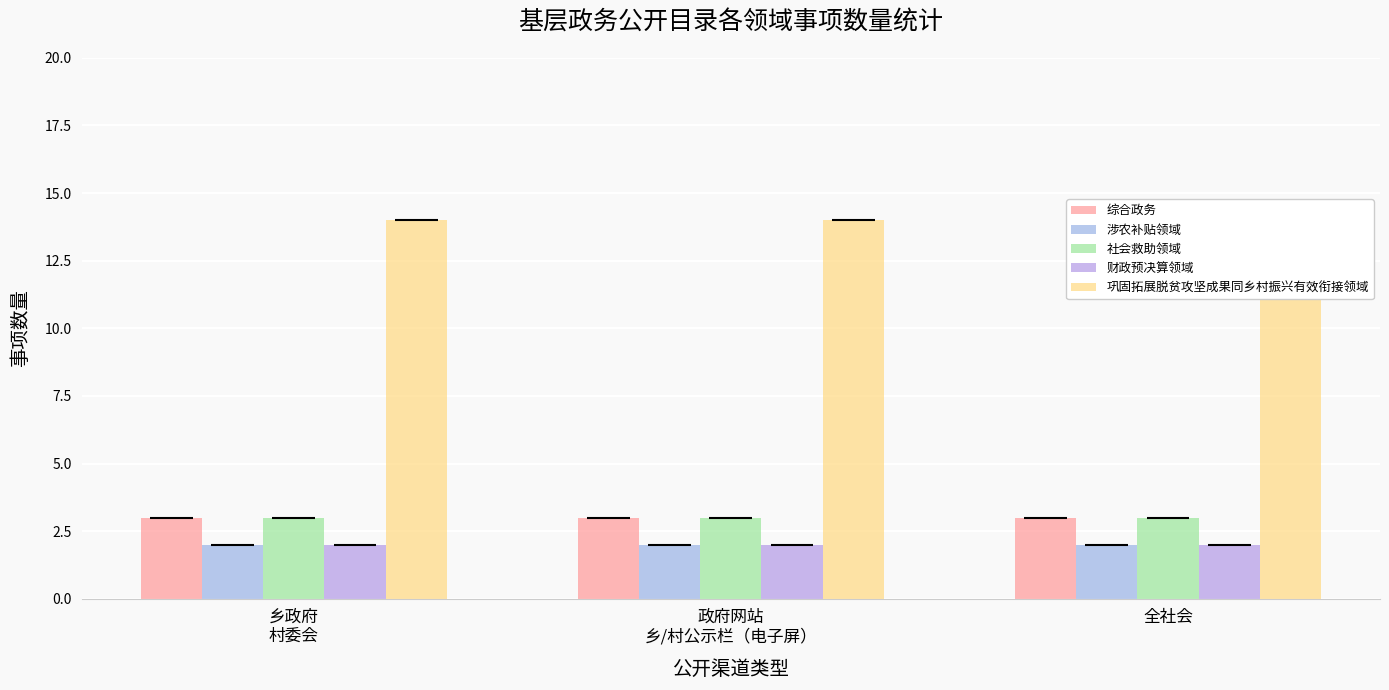

Which series changed the most between 政府网站
乡/村公示栏（电子屏） and 全社会?

综合政务